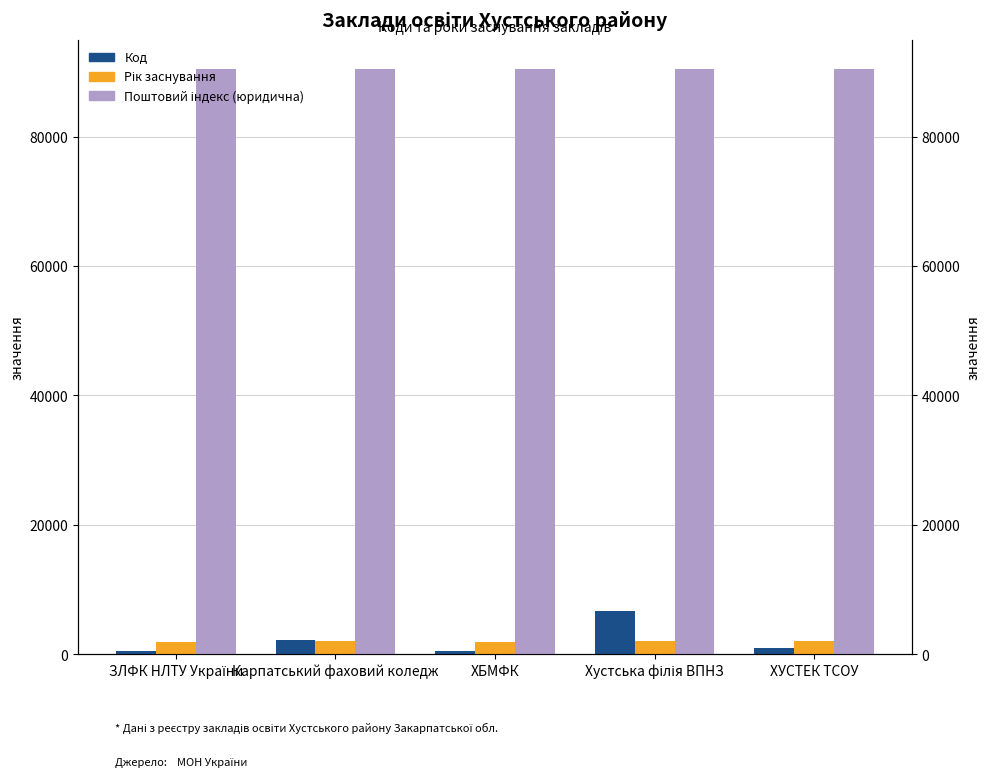

What is the difference between the highest and lowest values at ЗЛФК НЛТУ України?

89884